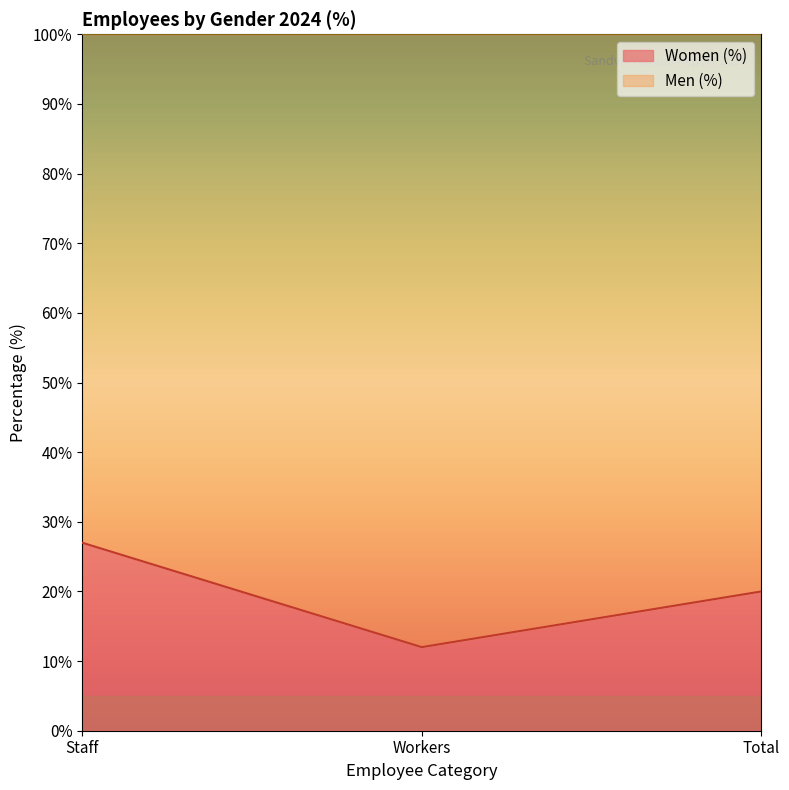

At which label is the value closest to 19?

Total